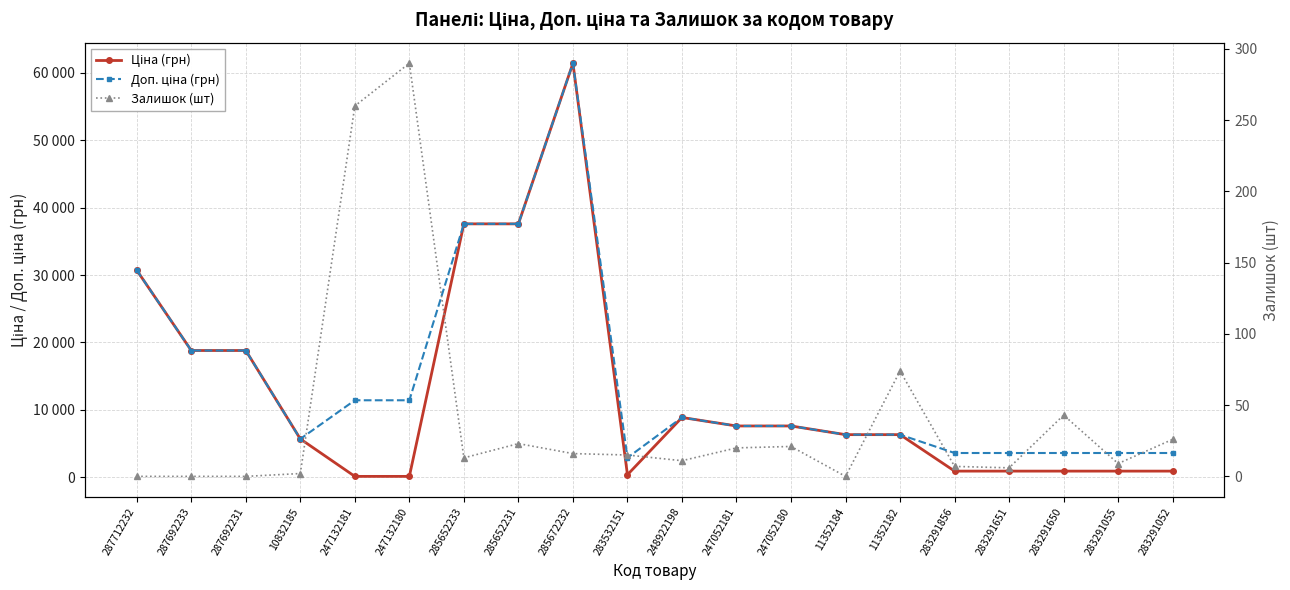

What is the label of the 10th point from the right?

248922198